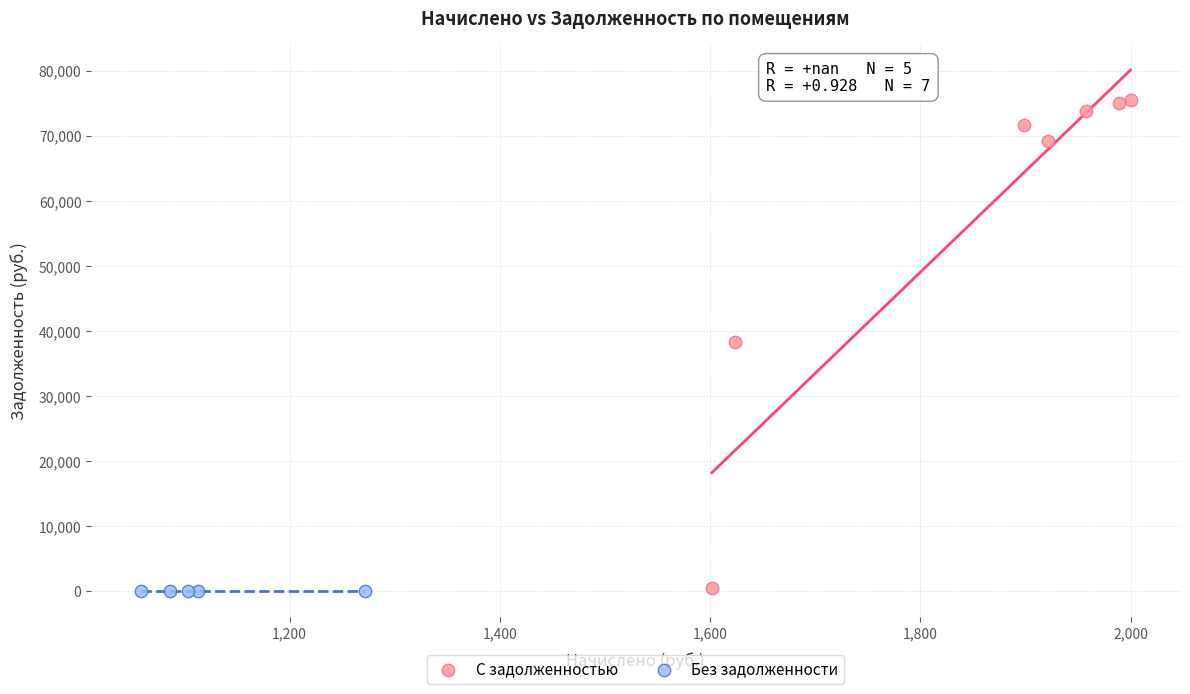

What are all the series names shown in the legend?

С задолженностью, Без задолженности